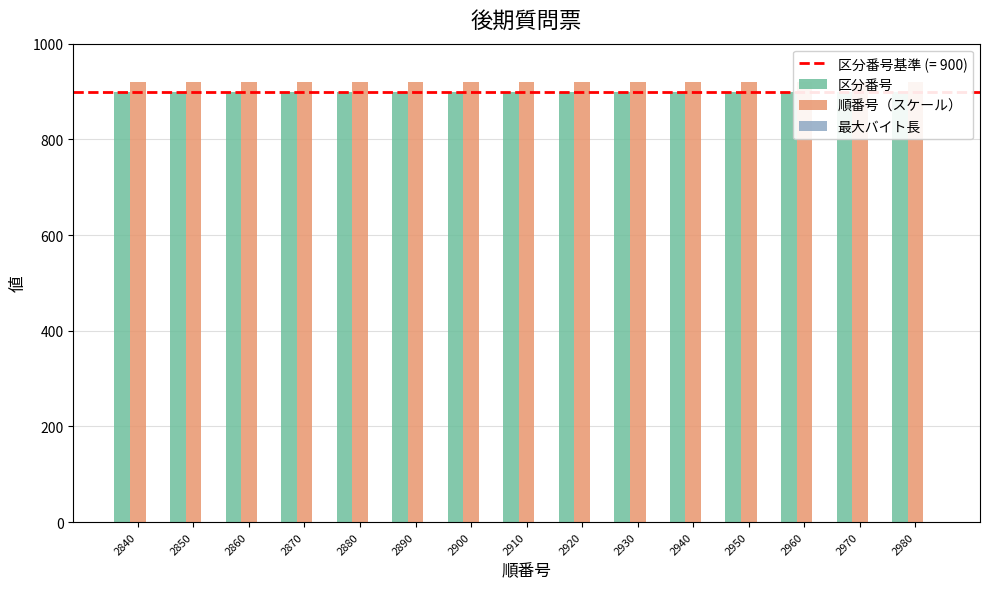

Reading right to left, transcribe all the data shown in this chart.

区分番号: 900	900	900	900	900	900	900	900	900	900	900	900	900	900	900
順番号（スケール）: 920	920	920	920	920	920	920	920	920	920	920	920	920	920	920
最大バイト長: 1	1	1	1	1	1	1	1	1	1	1	1	1	1	1